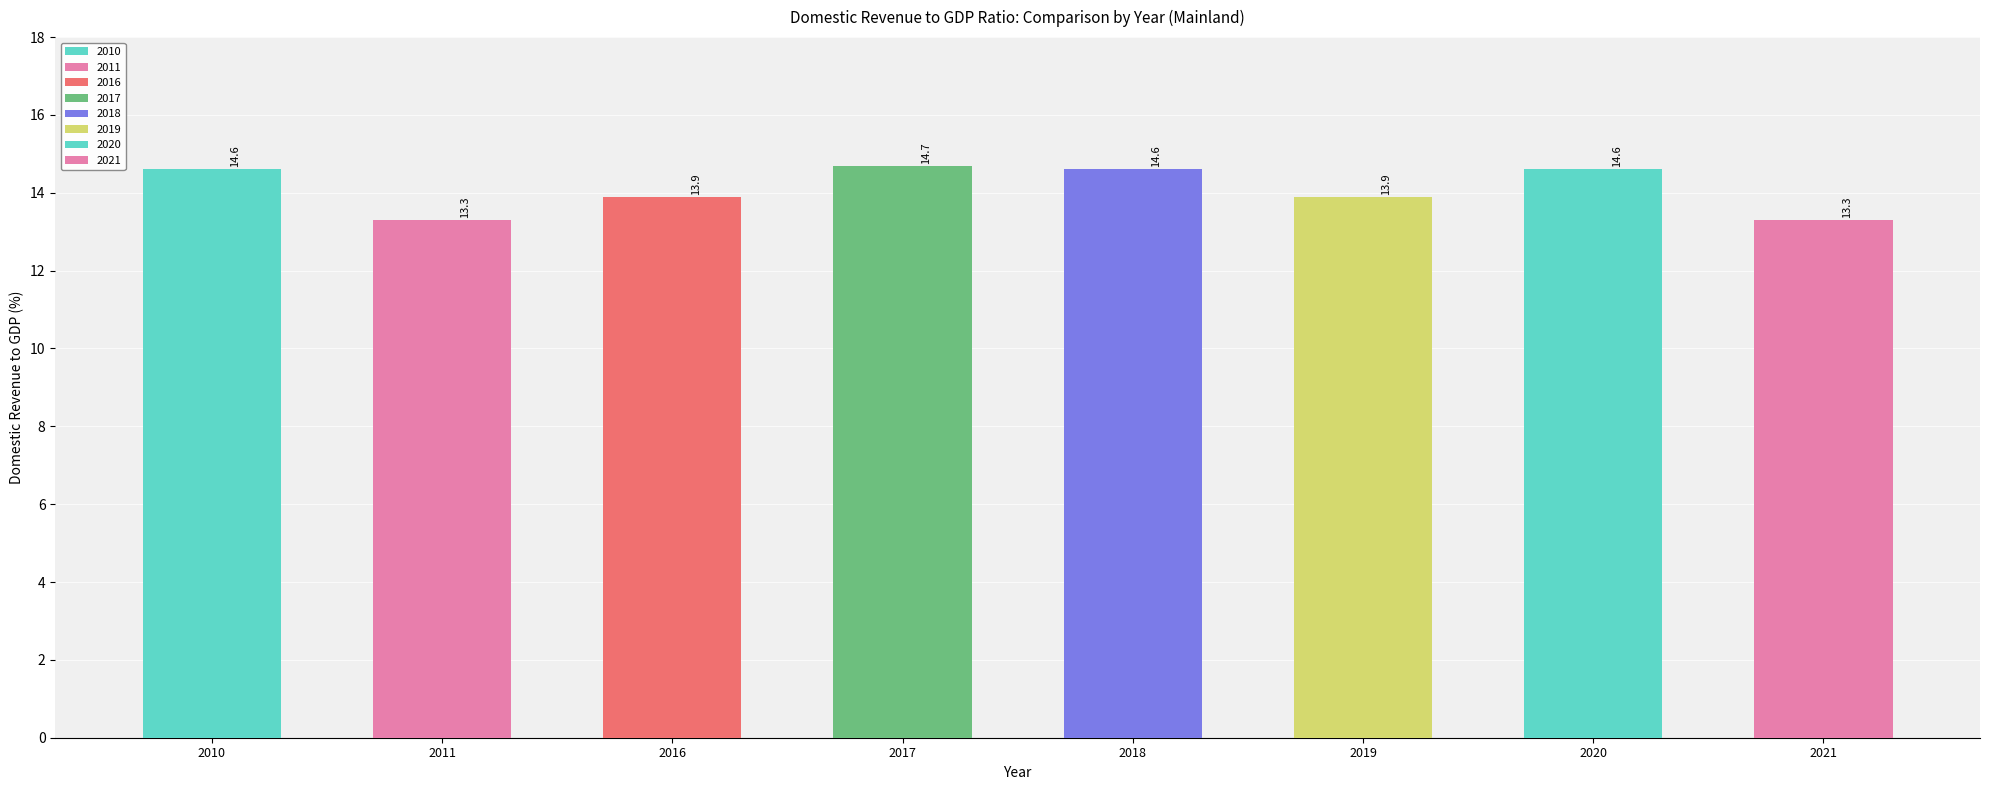

How many categories are shown in the chart?

8